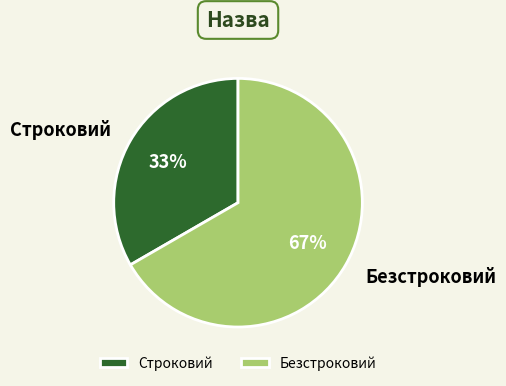

Which slice is the largest?

Безстроковий